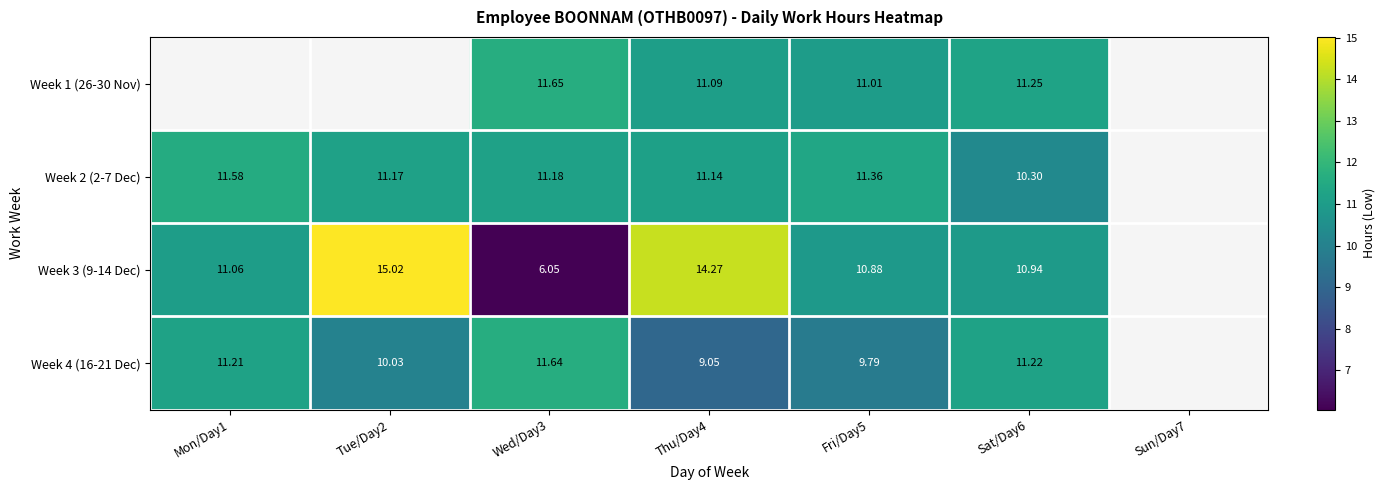

Is it true that Week 2 (2-7 Dec) equals 11.6 at Mon/Day1?

True